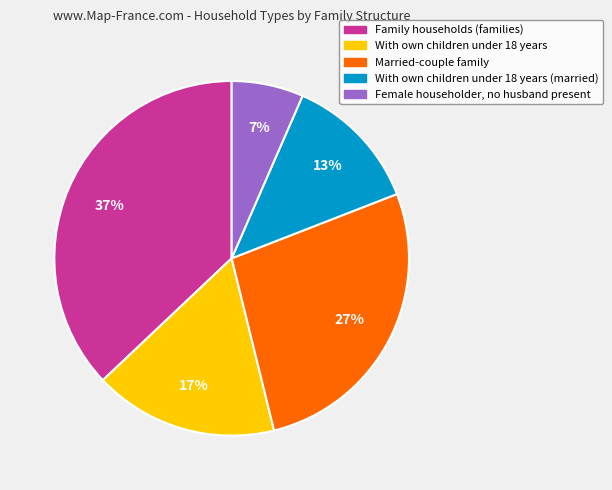

To the nearest percent, what is the difference between the Family households (families) and With own children under 18 years slice percentages?

20%